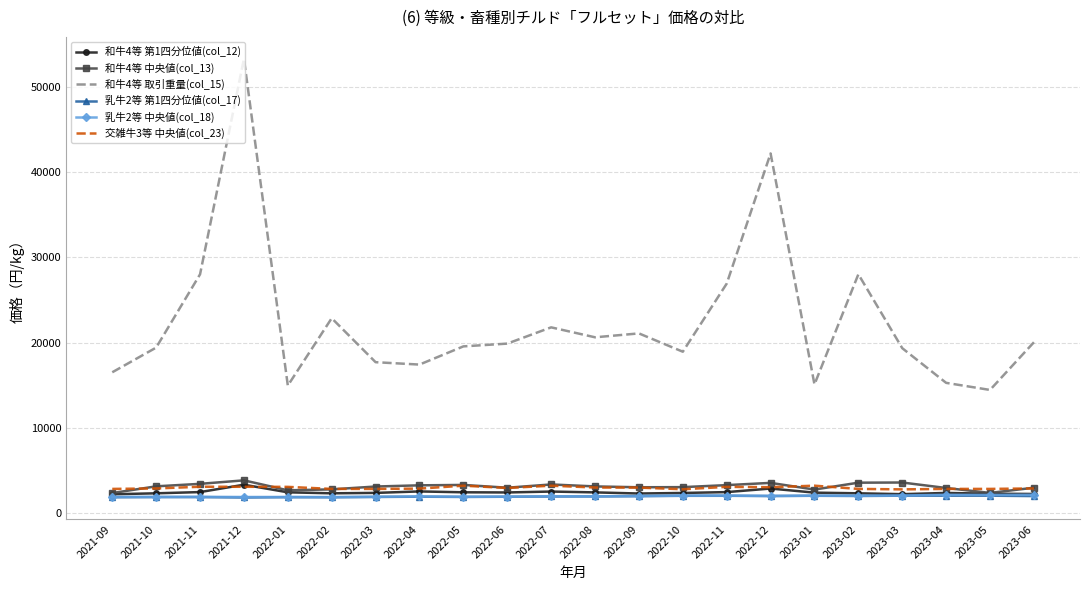

What position from the left is 2021-12?

4